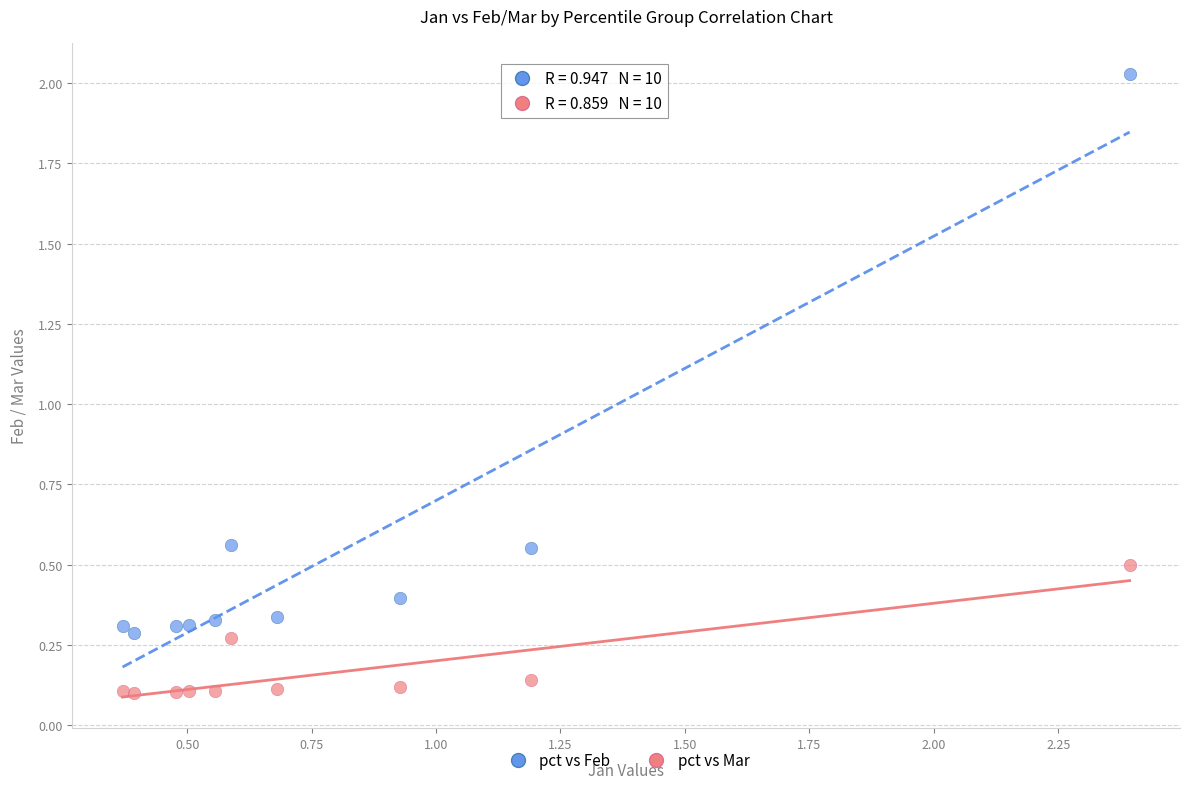

Which series has the largest Y range (max minus min)?

pct vs Feb